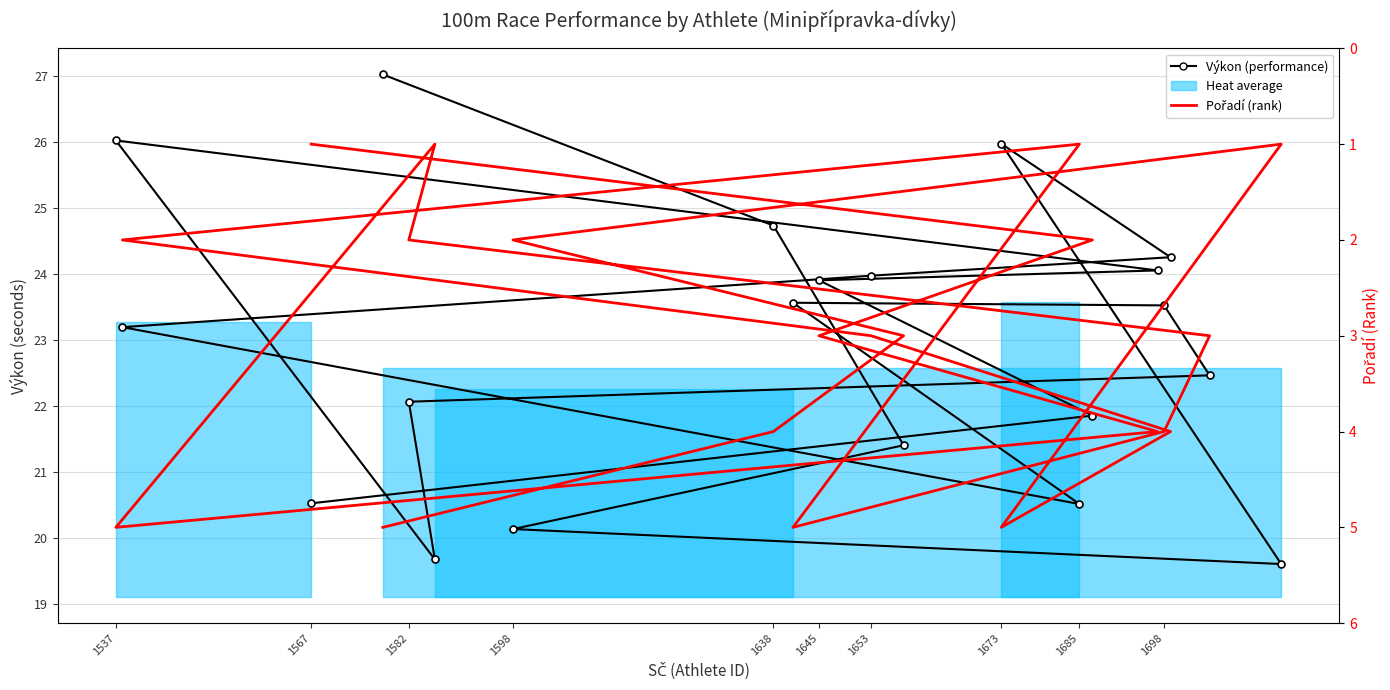

How many data points in Výkon (performance) are less than 23?

9